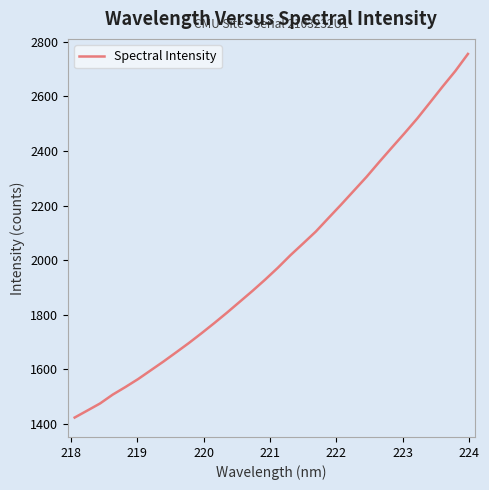

What is the difference between the maximum and minimum values?

1332.0